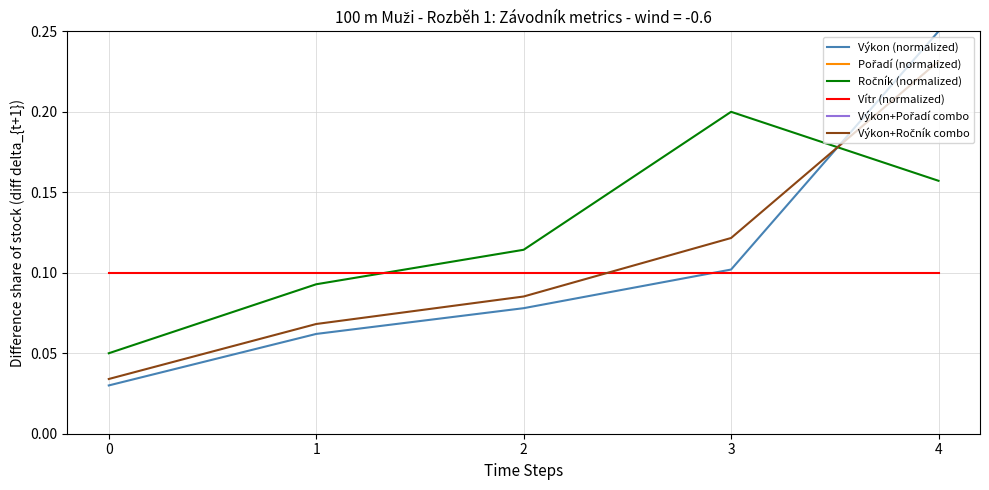

What is the value of the Výkon+Pořadí combo point at the 3rd from the left?

0.5